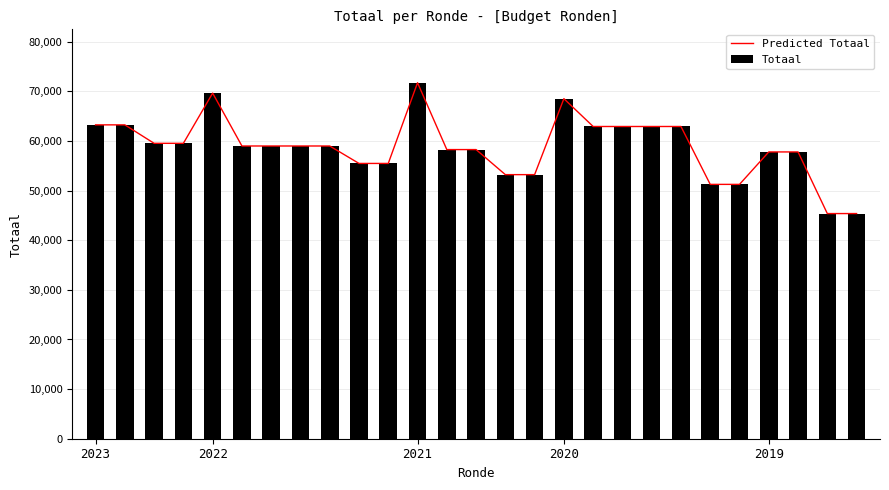

What is the label of the 22nd bar from the left?

21